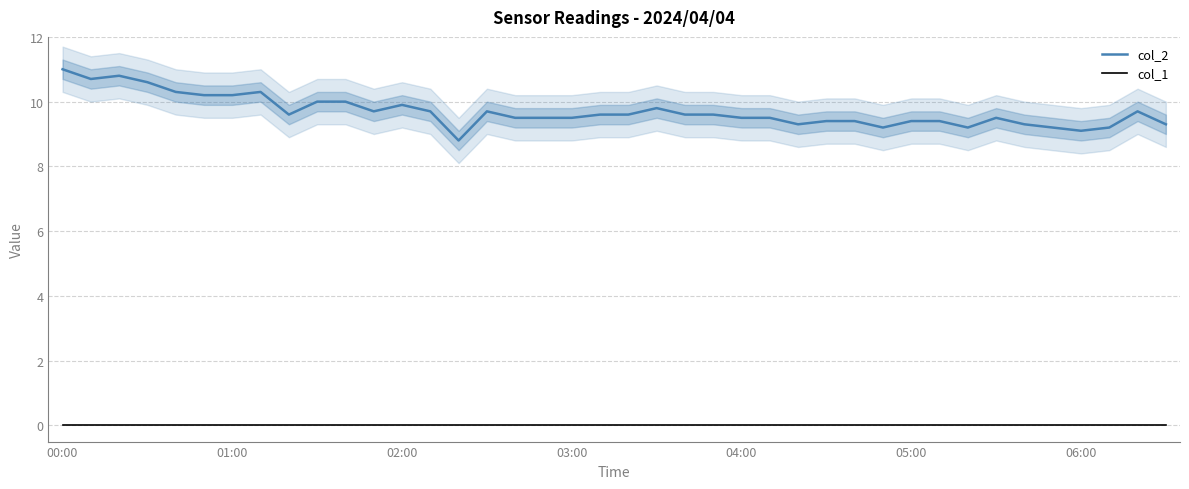

At which category is the sum across all series the highest?

00:00